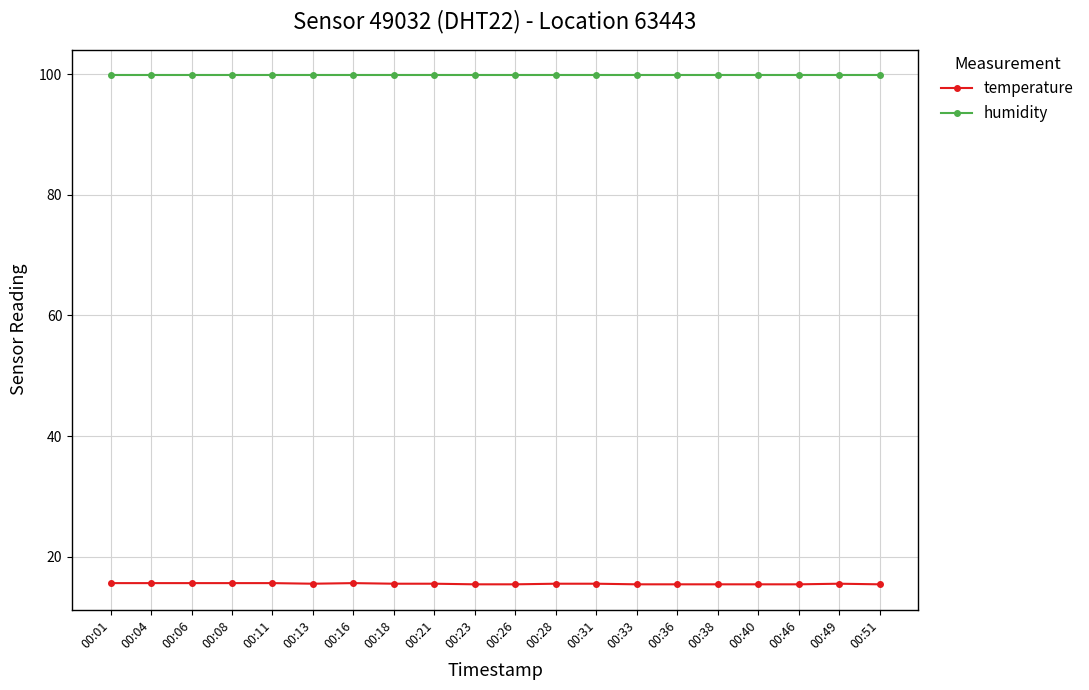

What is the minimum value for temperature?

15.4